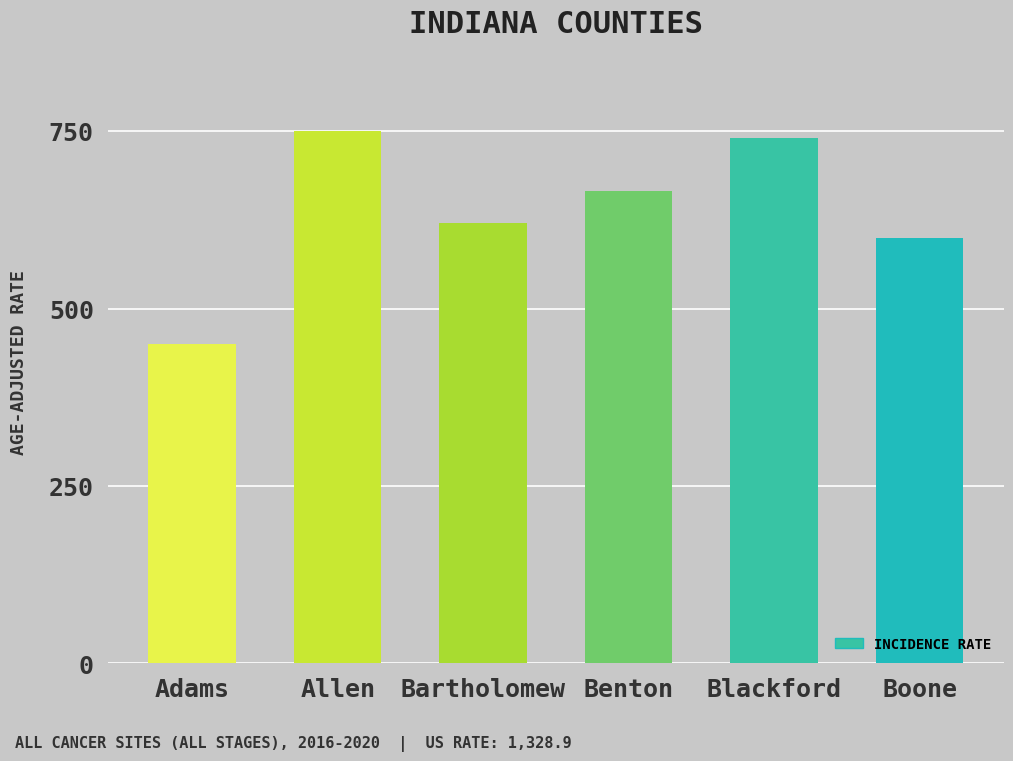

List the labels in order of value, smallest first.

Adams, Boone, Bartholomew, Benton, Blackford, Allen